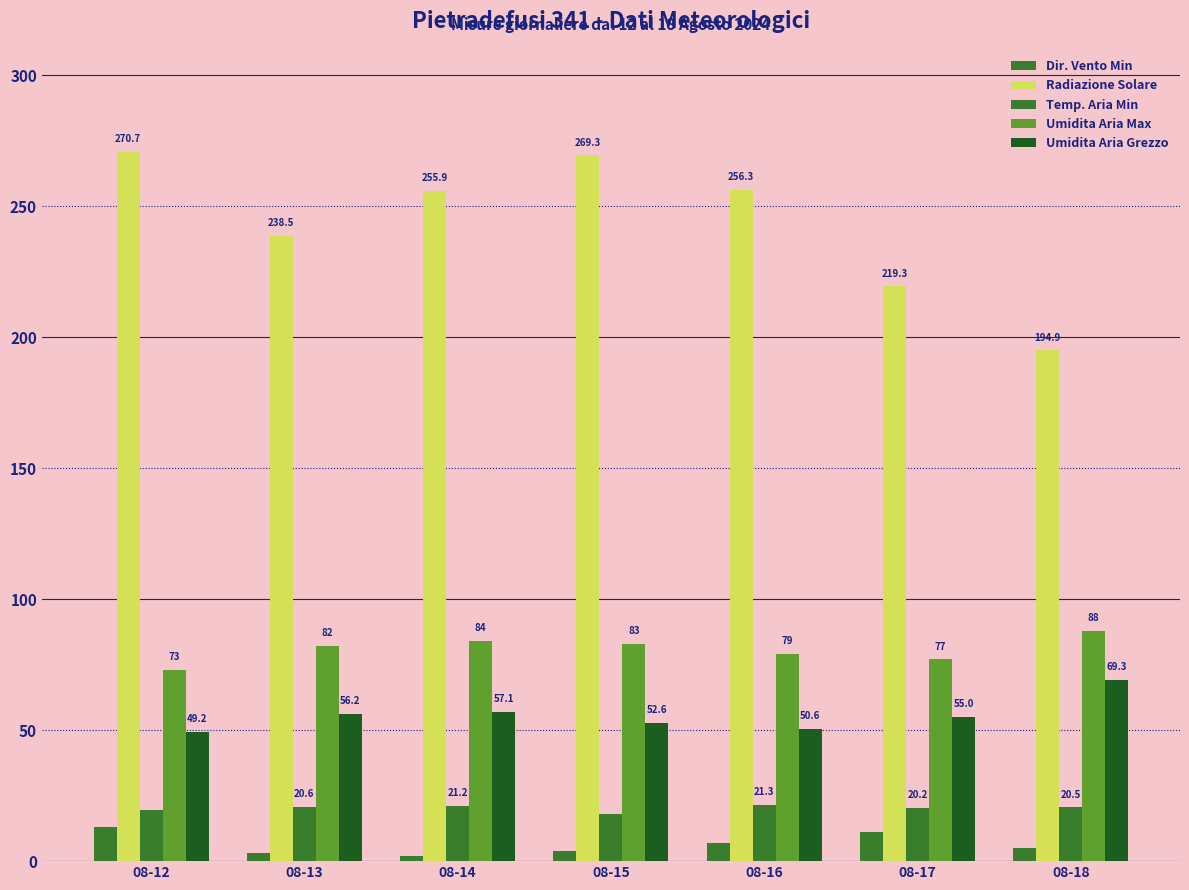

How many groups of bars are there?

7